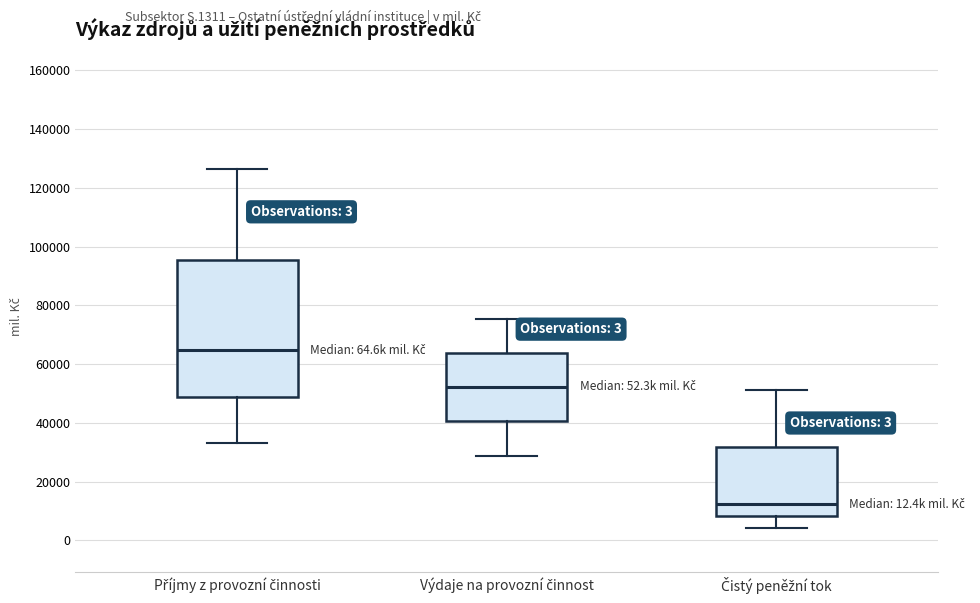

Reading left to right, read every box against the y-axis: the position of its median line, the range the box covers, and the ends of its whiskers. The values are not printed on the chart, so give them approximately, as read against the axis.

Příjmy z provozní činnosti: median 64000, box 48000 to 96000, whiskers 34000 to 126000
Výdaje na provozní činnost: median 52000, box 40000 to 64000, whiskers 28000 to 76000
Čistý peněžní tok: median 12000, box 8000 to 32000, whiskers 4000 to 52000